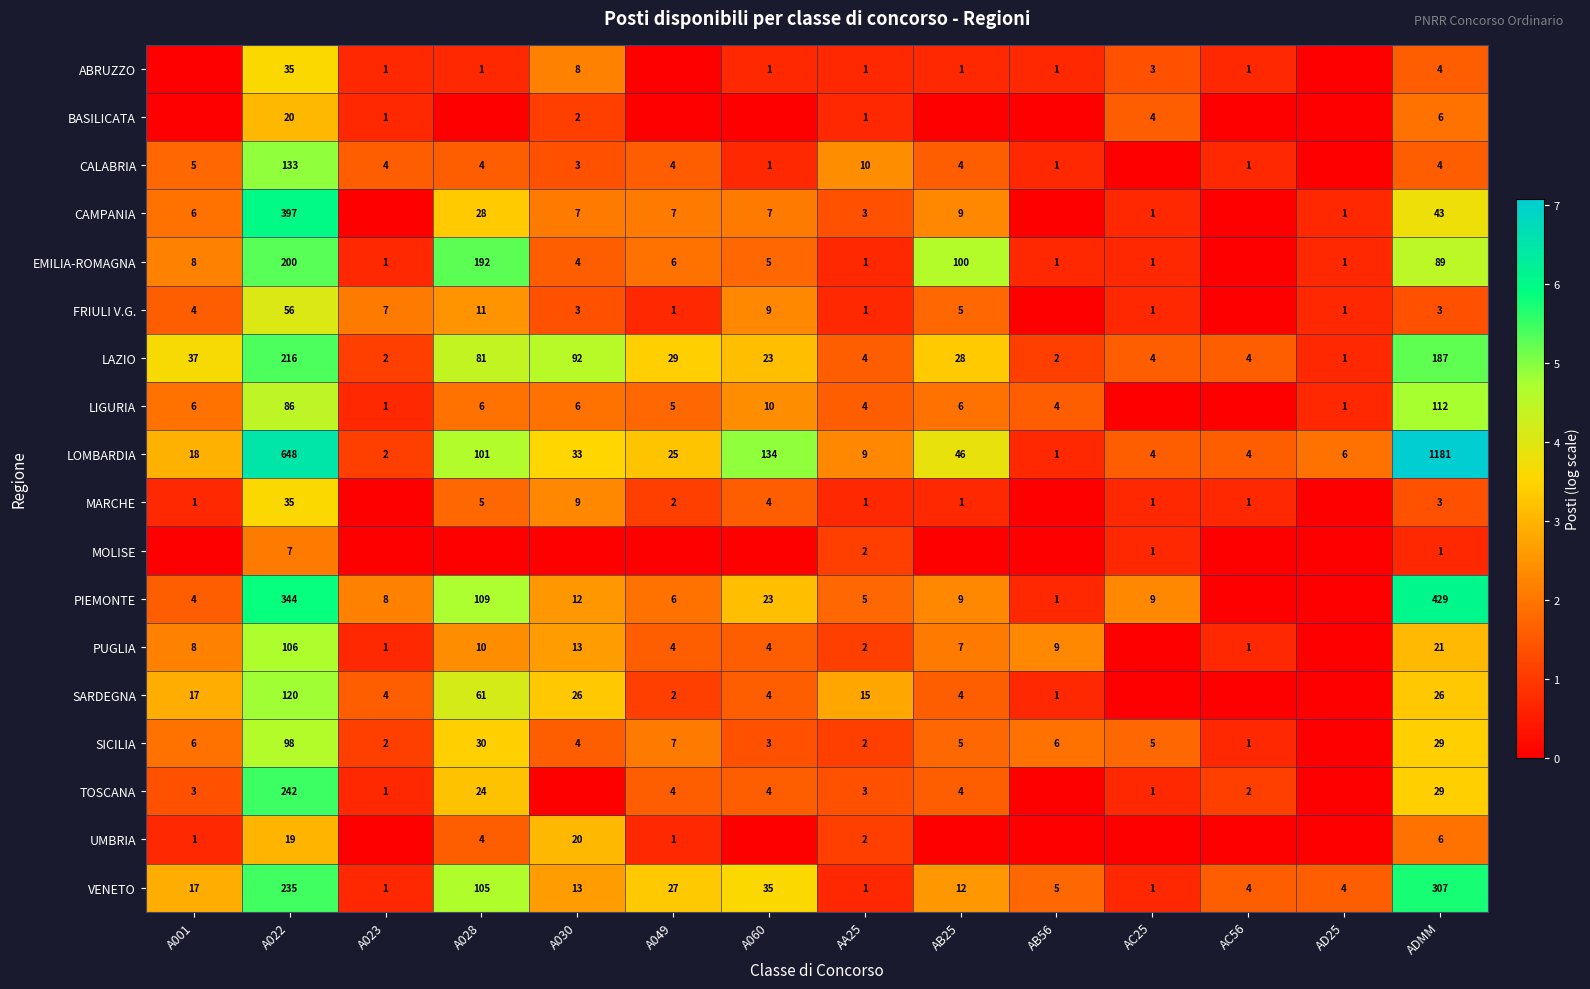

What is the sum of the PUGLIA values at AB56 and A030?

22